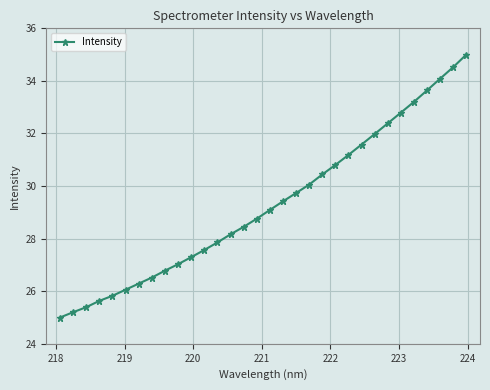

What is the value of the 11th point from the left?

27.3